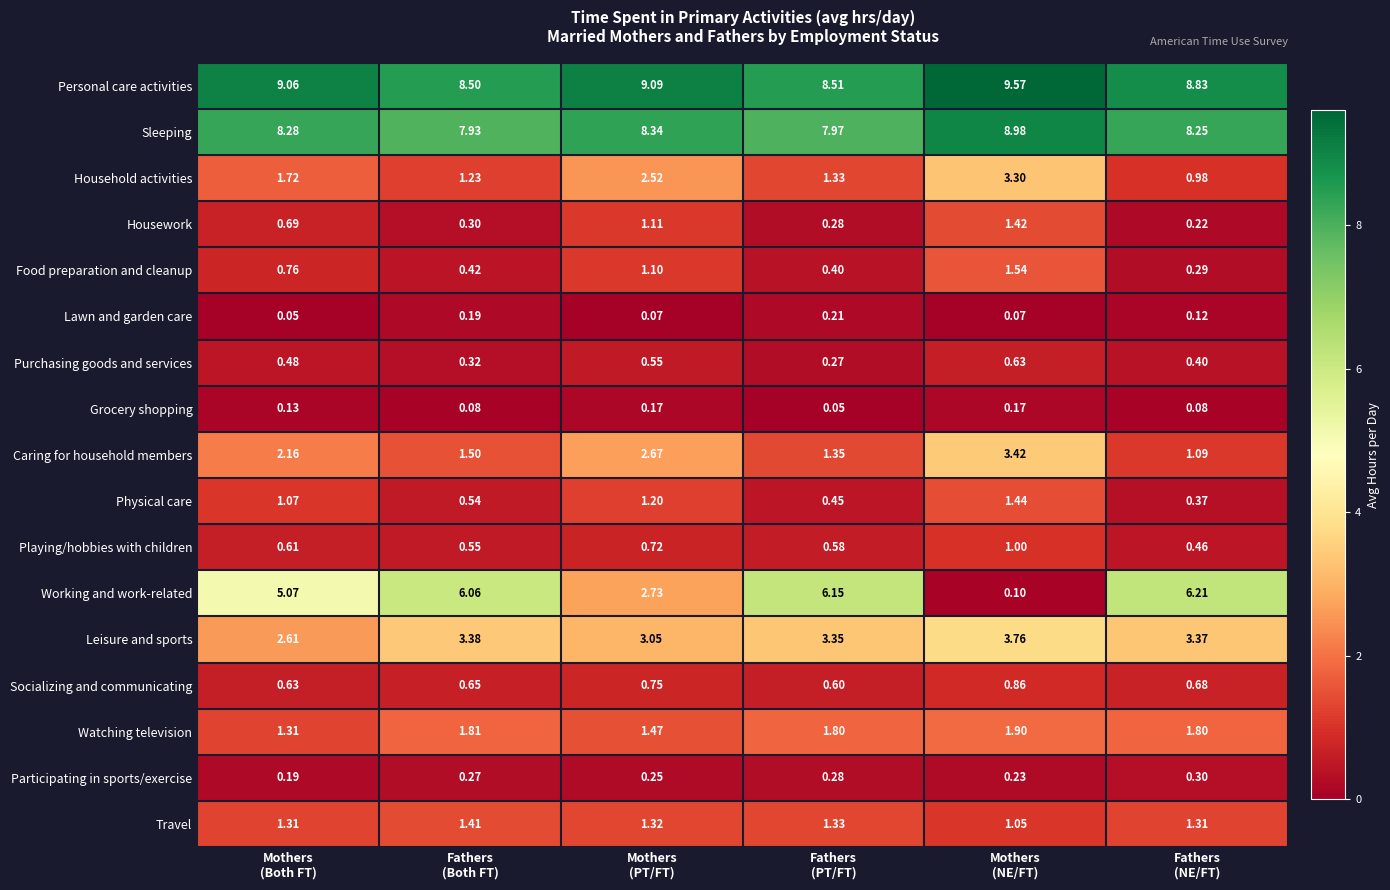

Rank the series by their maximum value, from highest to lowest.

Personal care activities, Sleeping, Working and work-related, Leisure and sports, Caring for household members, Household activities, Watching television, Food preparation and cleanup, Physical care, Housework, Travel, Playing/hobbies with children, Socializing and communicating, Purchasing goods and services, Participating in sports/exercise, Lawn and garden care, Grocery shopping